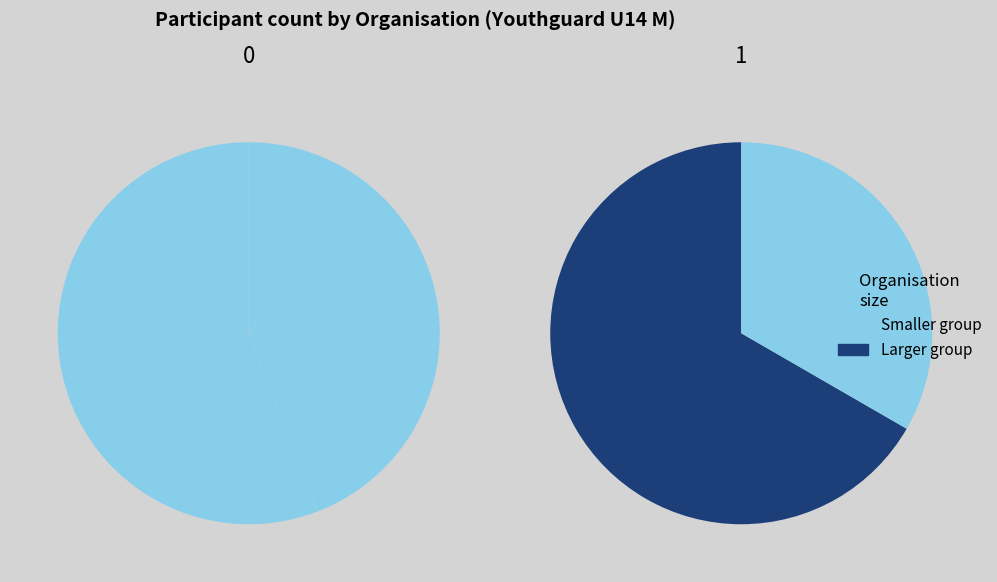

To the nearest percent, what is the average slice percentage?

11%